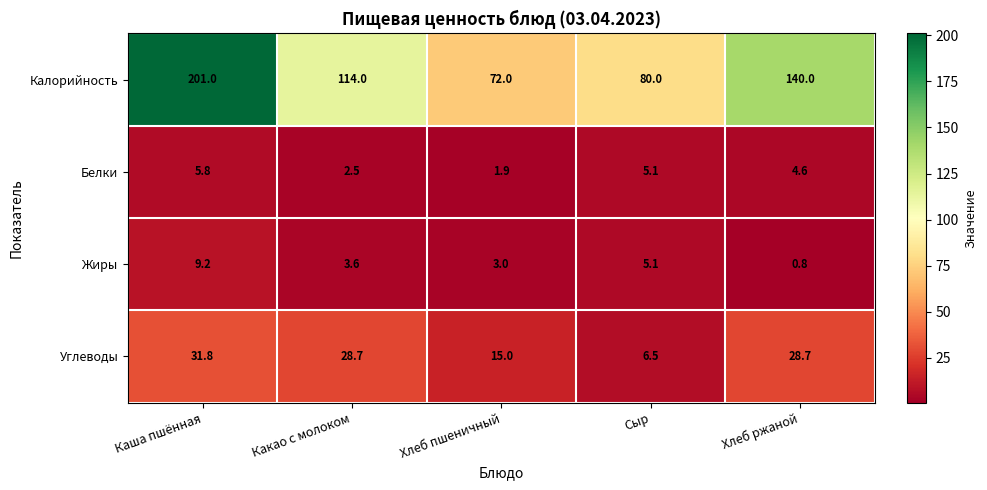

At which category does the chart reach its peak across all series?

Каша пшённая